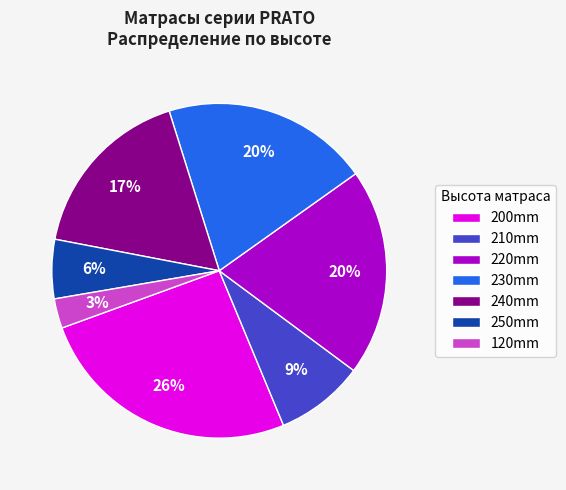

Does 250mm represent more than half of the total?

No